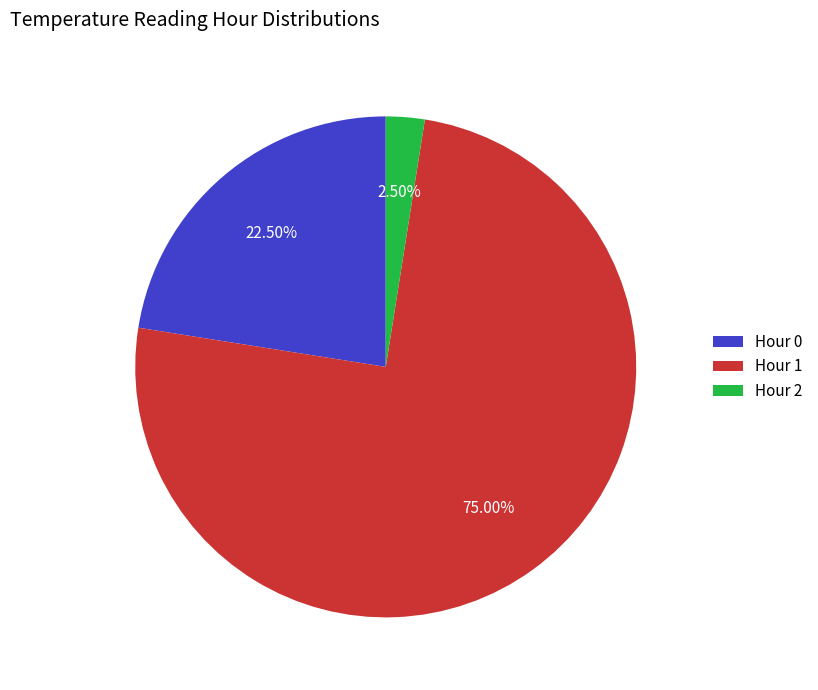

Which has a higher value, Hour 0 or Hour 2?

Hour 0